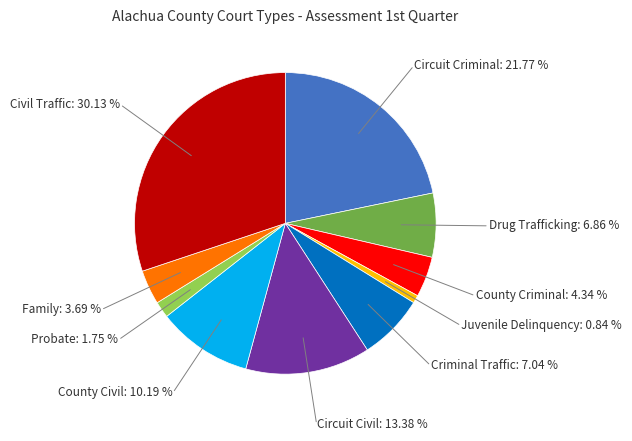

Does any single category account for the majority?

No